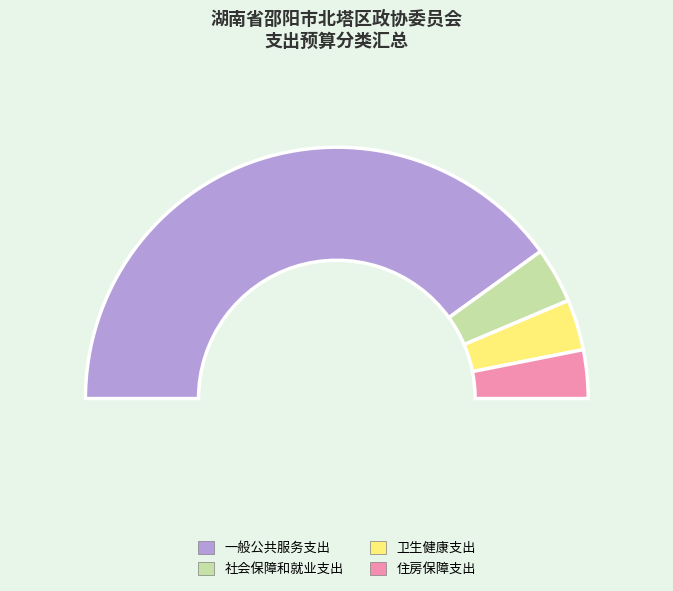

To the nearest percent, what percentage of the pie is 住房保障支出?

6%